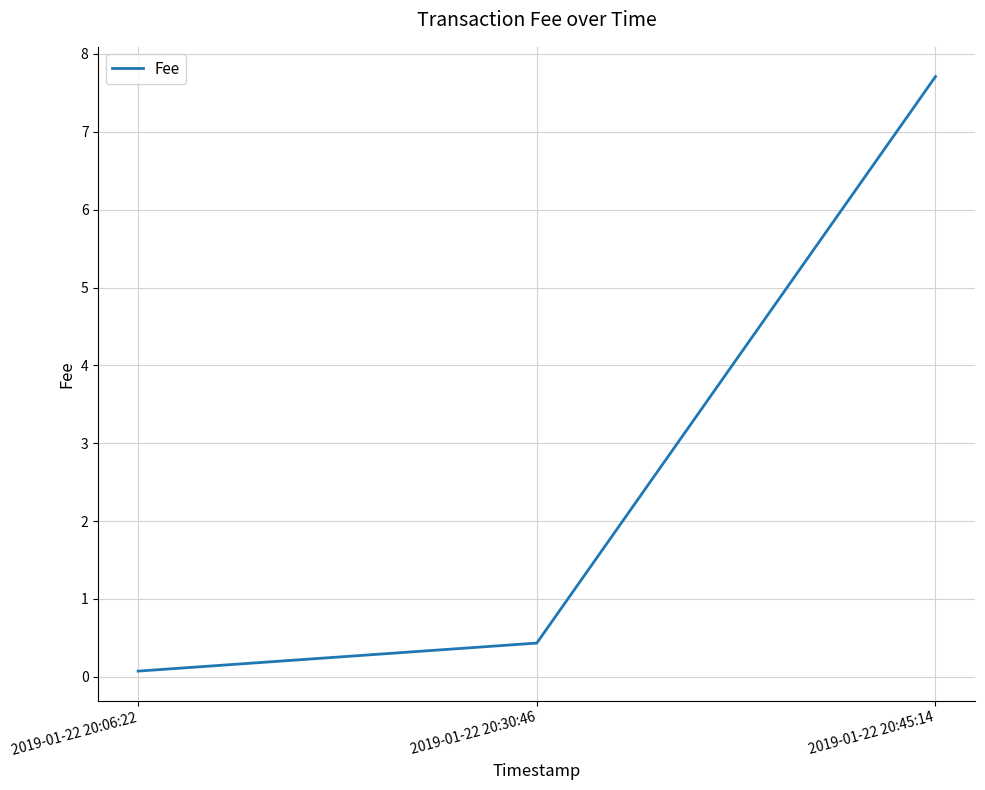

True or false: the data shows 10.6 at 2019-01-22 20:45:14.

False